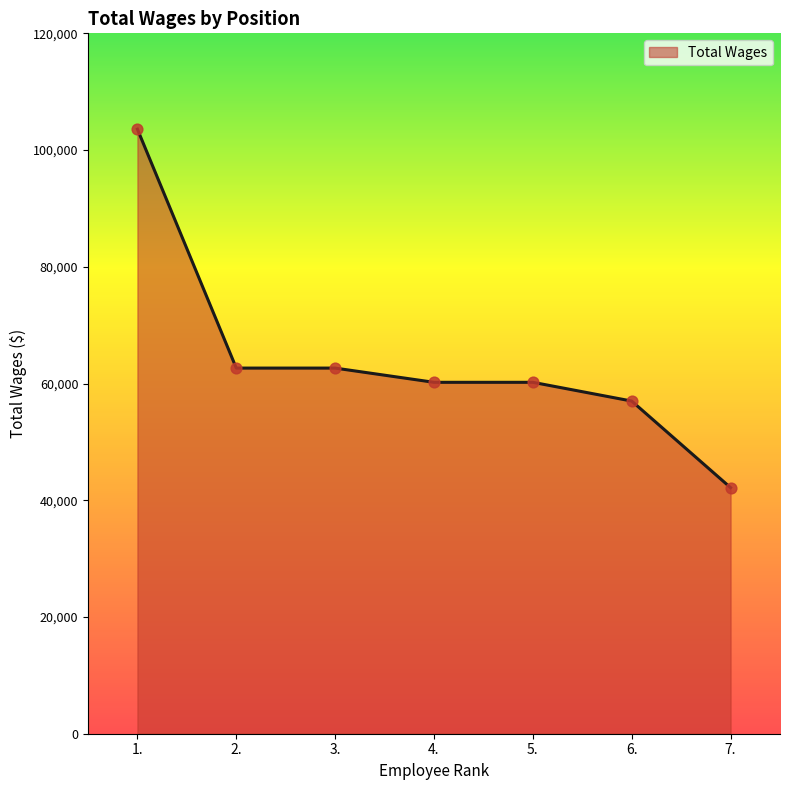

What is the ratio of the value at 7. to the value at 3.?

0.7